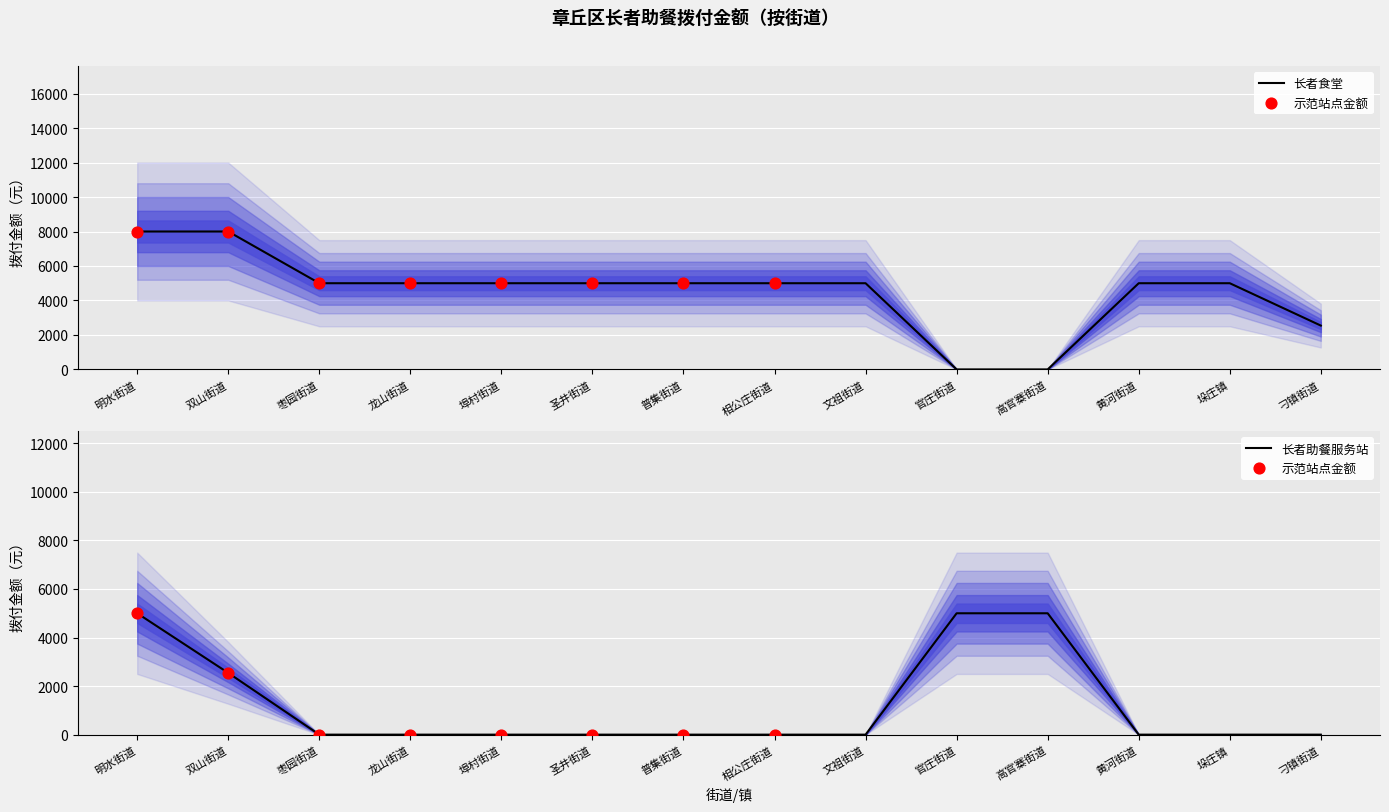

What is the total value across all series at 龙山街道?

5000.0